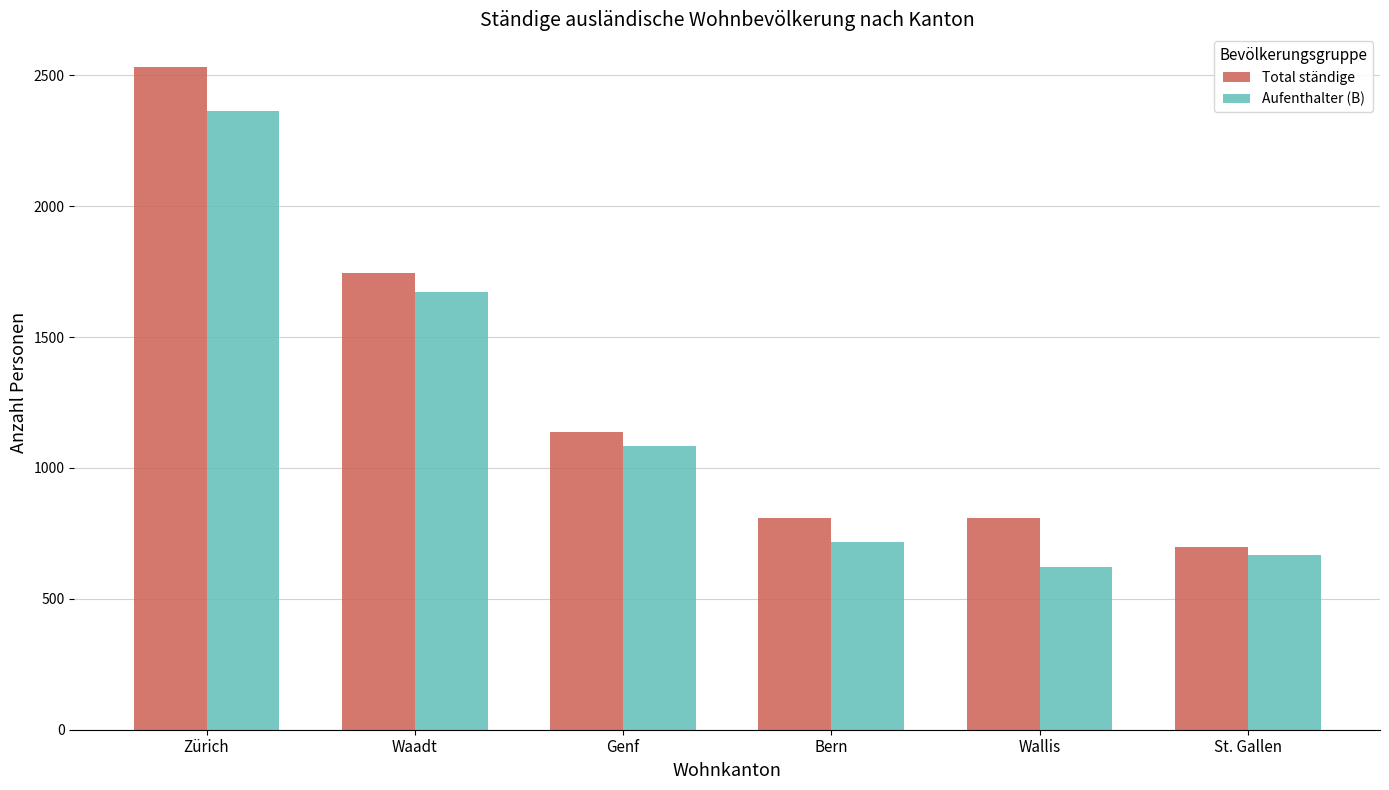

Is it true that Total ständige equals 1405 at Bern?

False